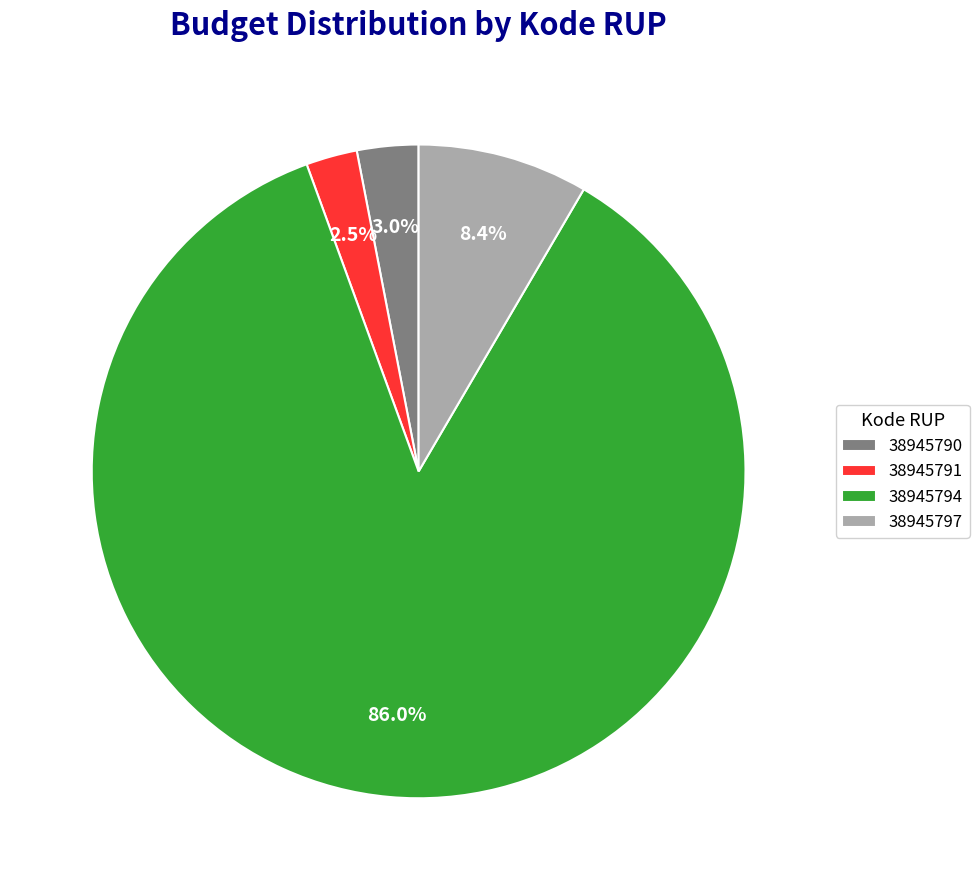

The 38945790 slice represents 8% of the pie. True or false?

False